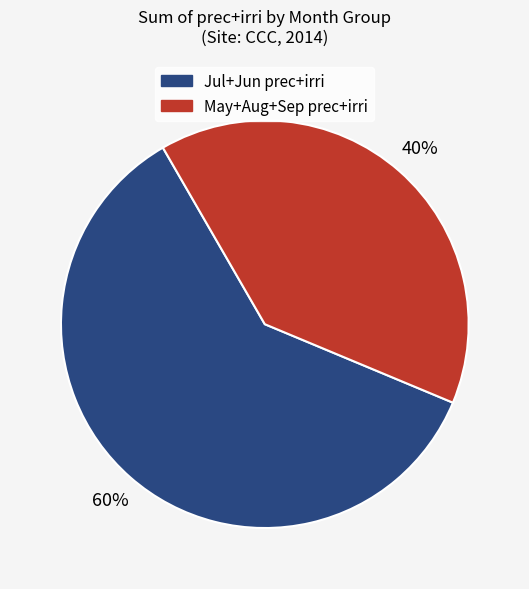

Is there any slice that represents more than half of the pie?

Yes